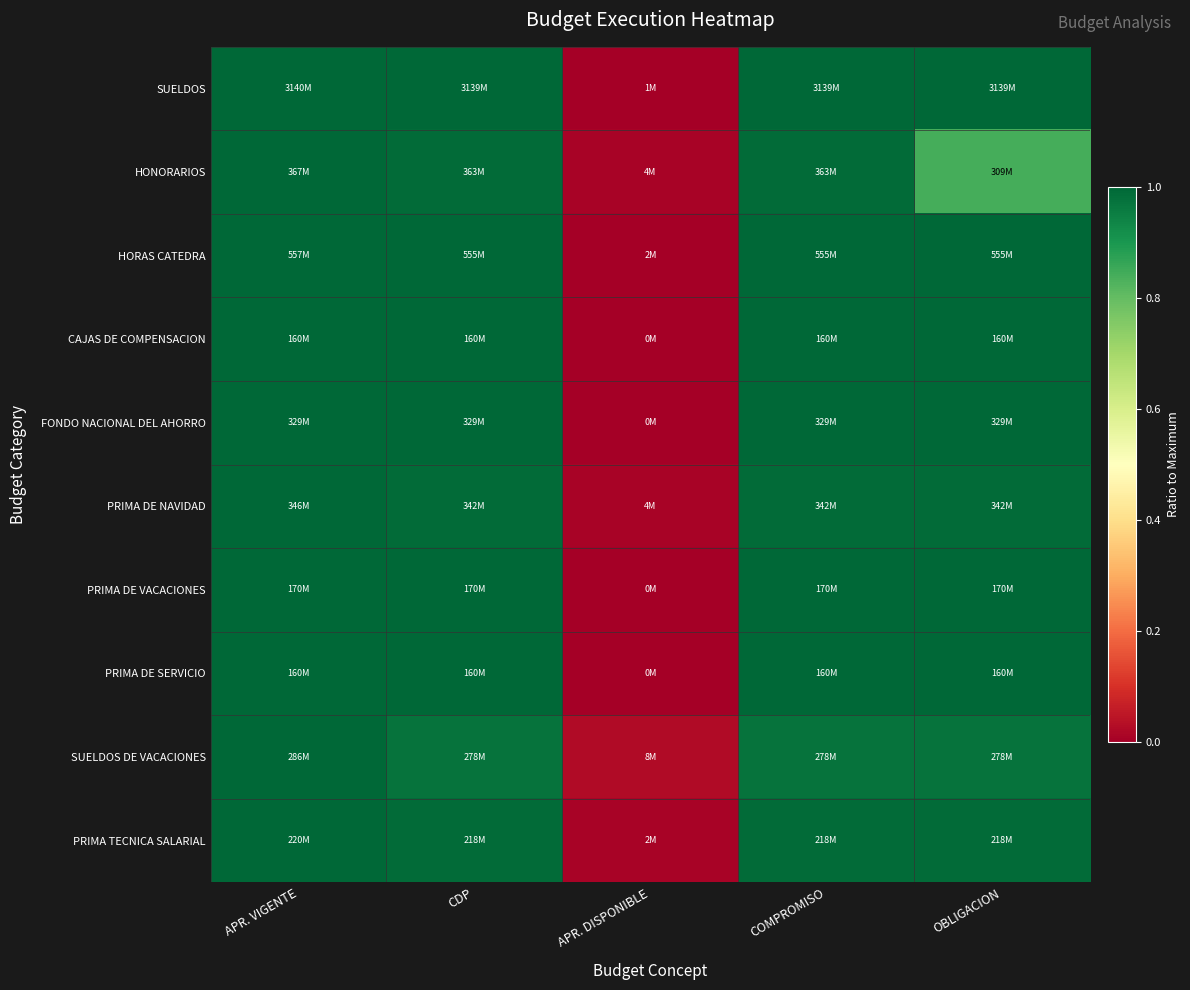

Which category has the highest value across all series?

APR. VIGENTE